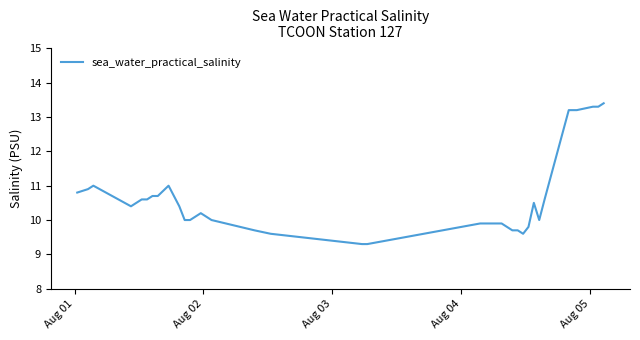

Reading left to right, extract all data points from this chart.

10.8	10.9	11.0	10.4	10.5	10.6	10.6	10.7	10.7	11.0	10.7	10.4	10.0	10.0	10.1	10.2	10.1	10.0	9.7	9.6	9.3	9.3	9.9	9.9	9.9	9.9	9.9	9.8	9.7	9.7	9.6	9.8	10.5	10.0	10.6	13.2	13.2	13.3	13.3	13.4